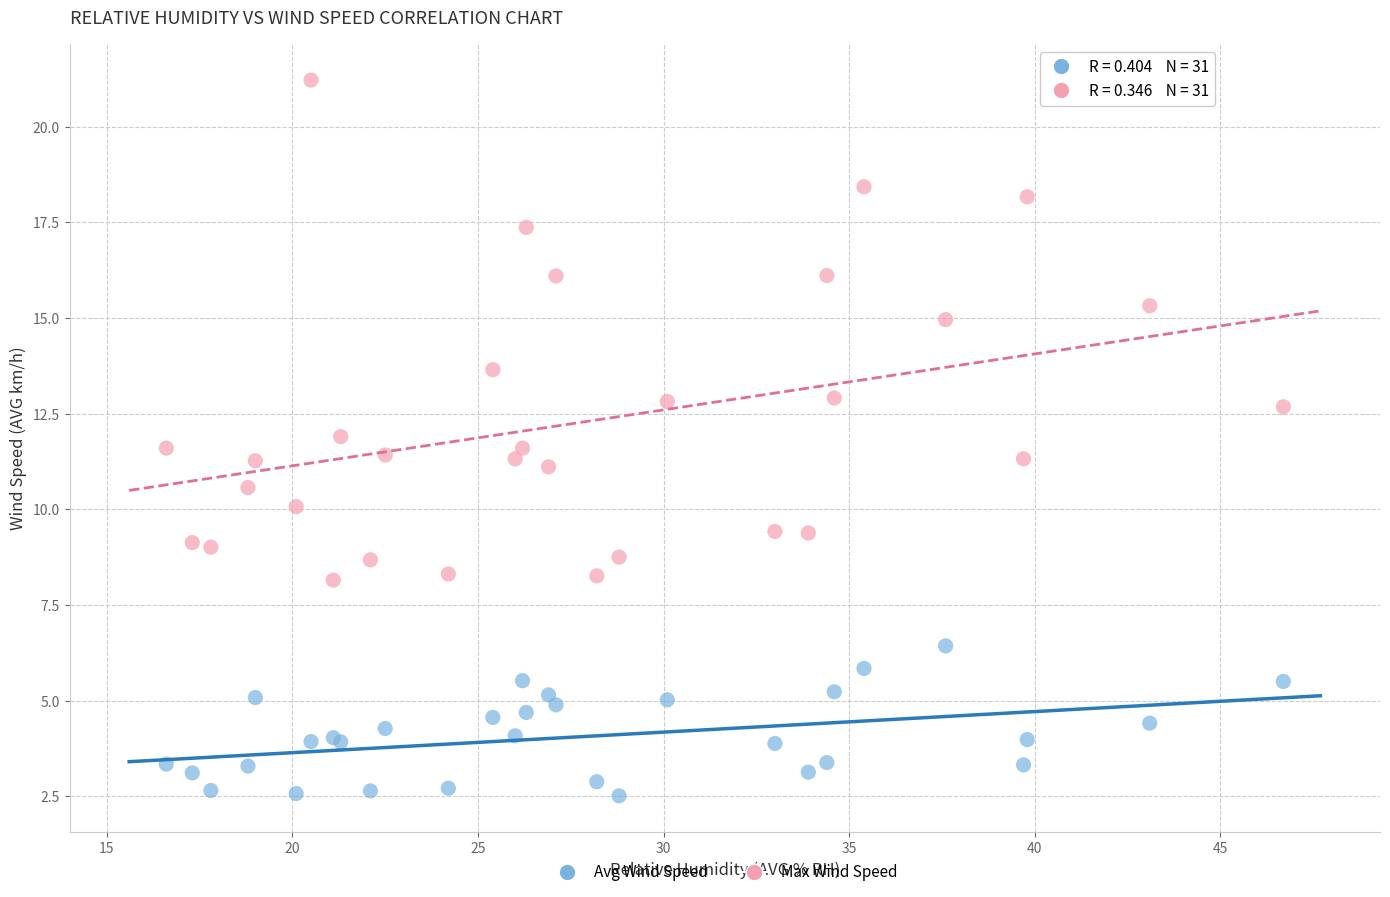

Which series has the largest Y range (max minus min)?

Max Wind Speed